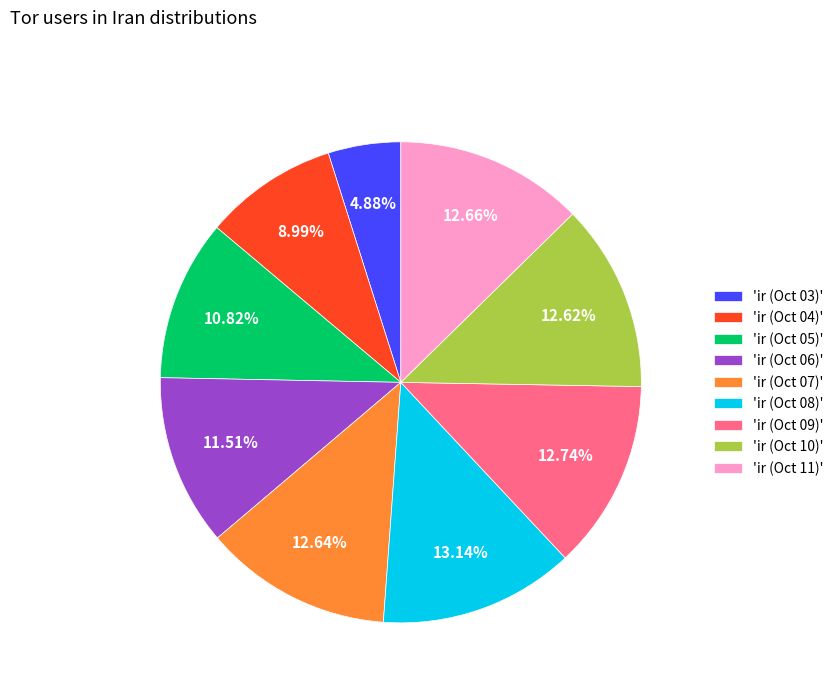

Is the sum of 'ir (Oct 03)' and 'ir (Oct 09)' greater than half?

No